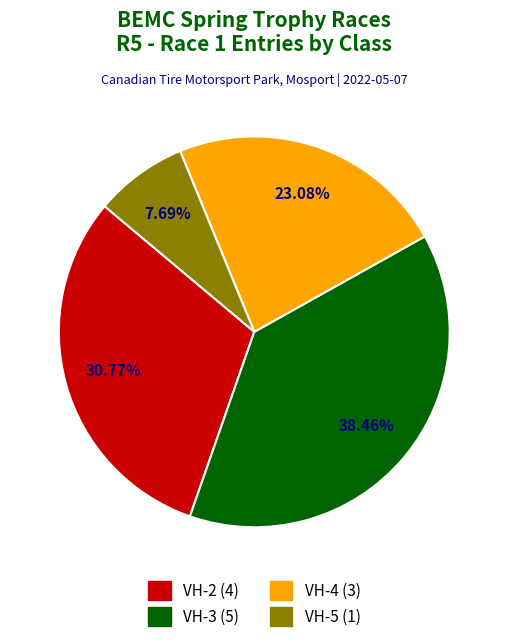

To the nearest percent, what portion does VH-4 represent?

23%